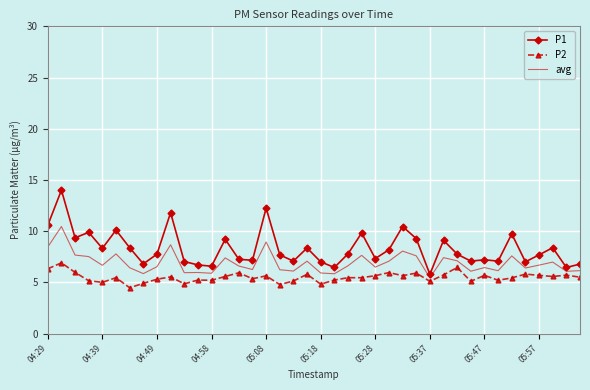

Which series has the largest range (max minus min)?

P1